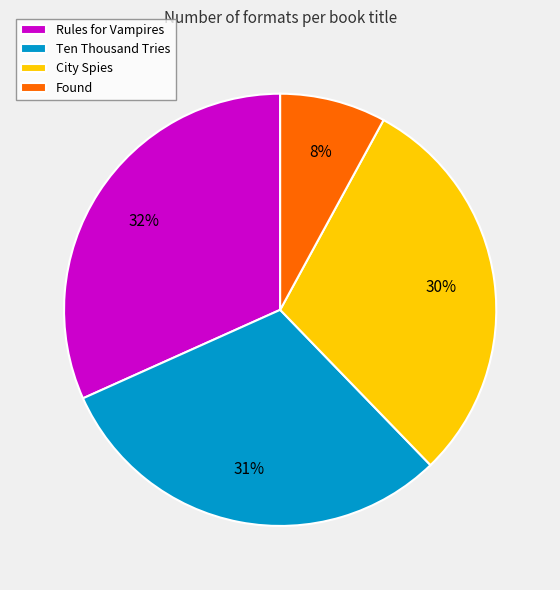

Which category has the smallest portion of the pie?

Found